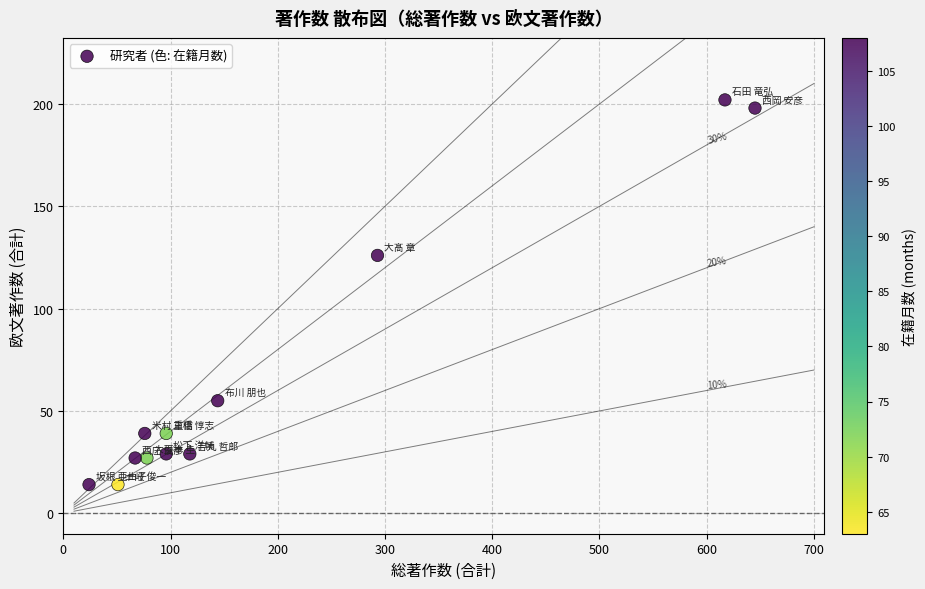

What is the range of Y values (max minus min)?

188